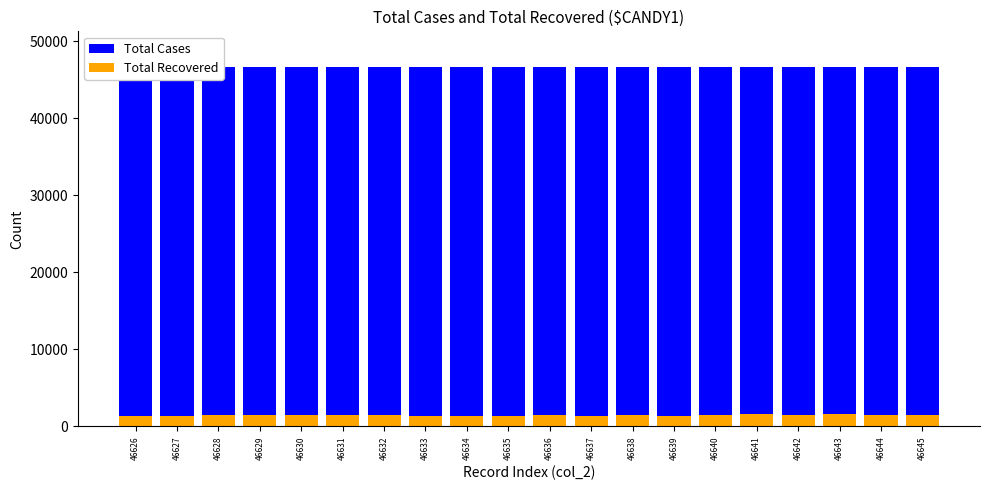

What are all the series names shown in the legend?

Total Cases, Total Recovered